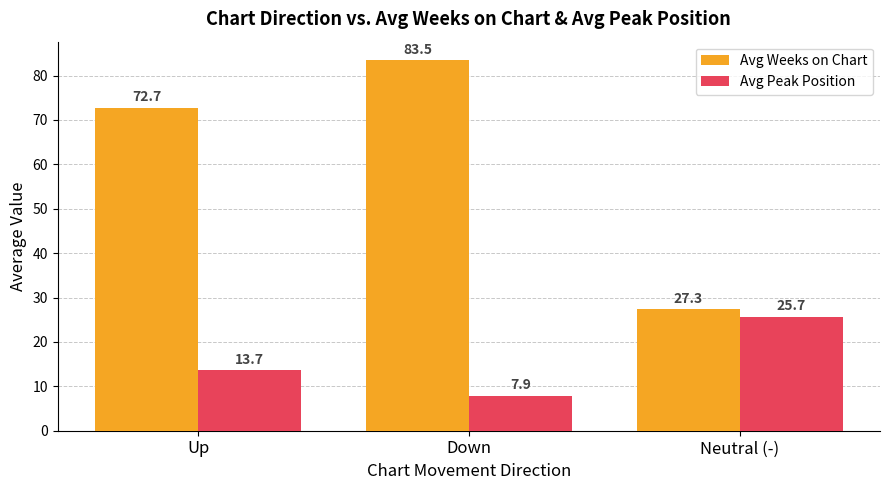

What is the total value across all series at Neutral (-)?

53.0